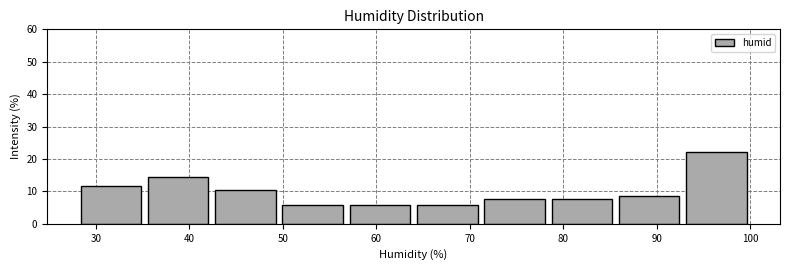

What is the height of the bar covering 64.0 to 71.2 on the x-axis? Neither the bar edges nor the heights are printed on the chart, so give them approximately, as read against the axes.

6